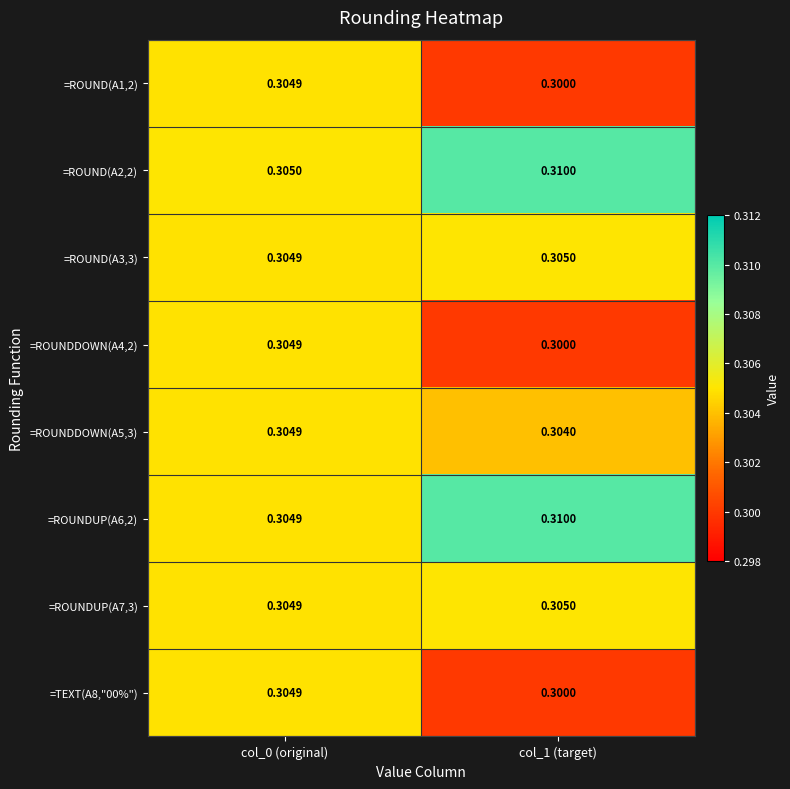

Is the value of =ROUNDUP(A7,3) at col_1 (target) greater than the value of =ROUNDDOWN(A5,3) at col_1 (target)?

Yes